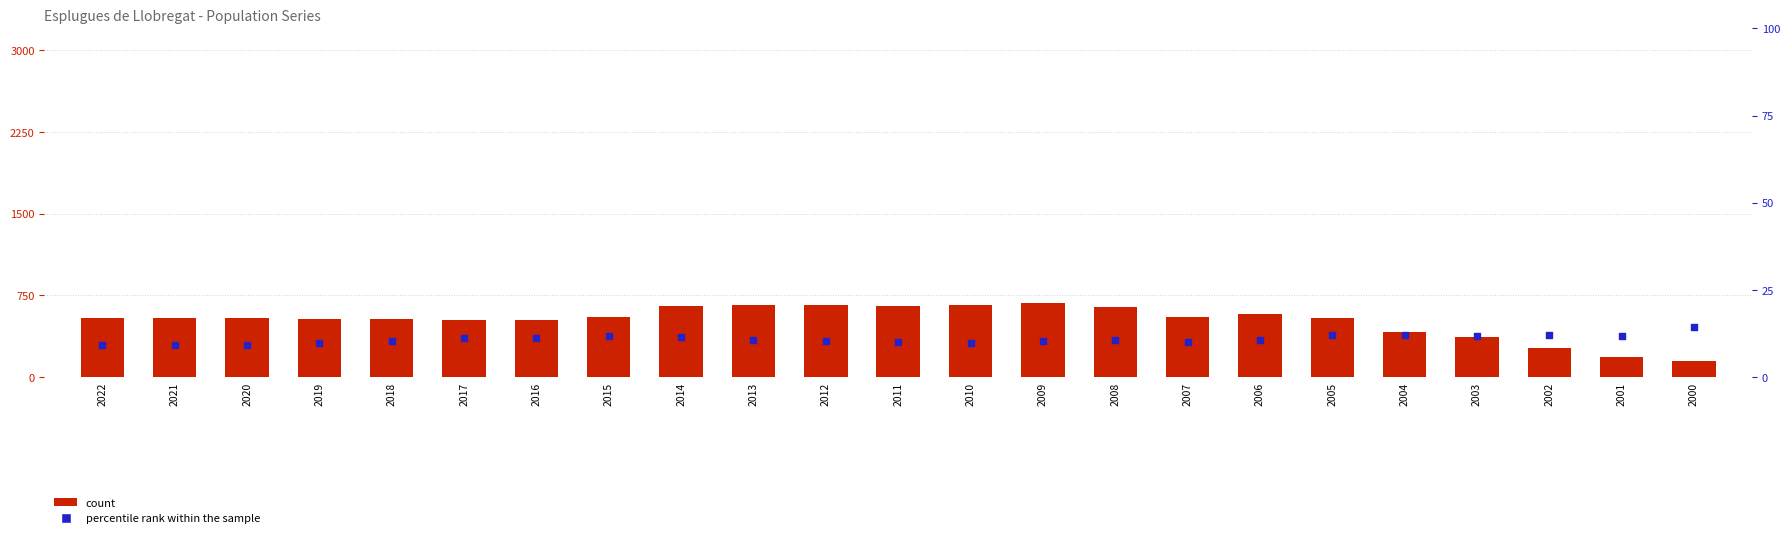

Which series reaches the maximum Y coordinate?

count